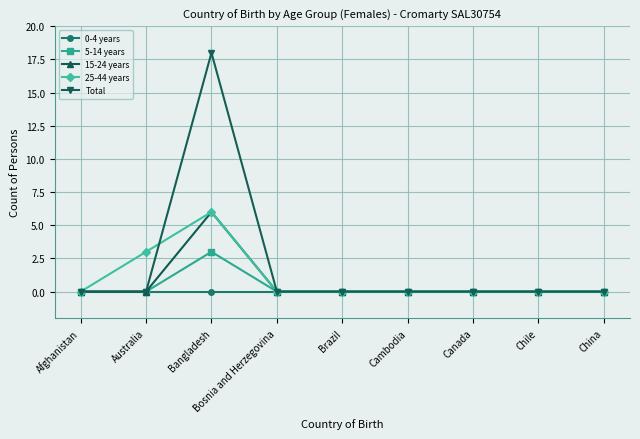

The 15-24 years series shows 0 at Afghanistan. True or false?

True